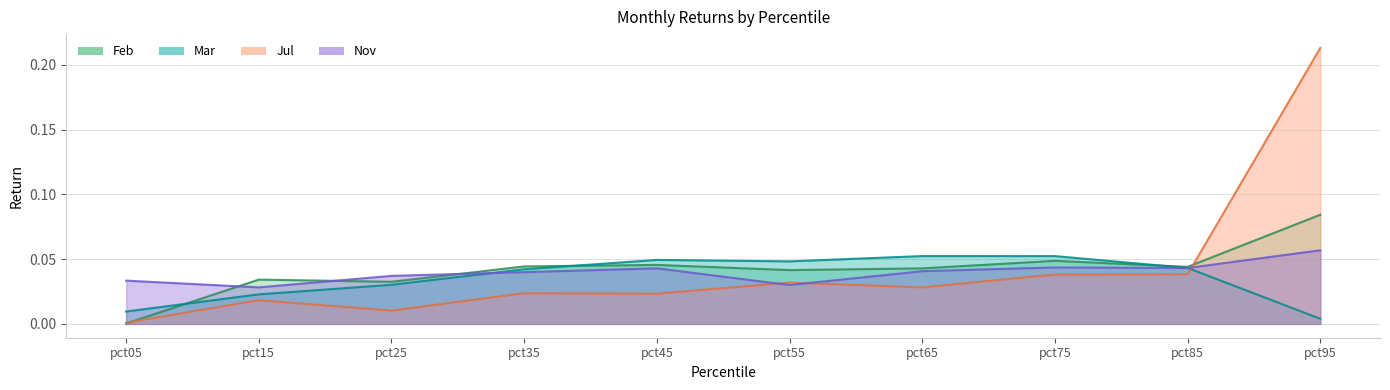

Which series has the largest range (max minus min)?

Jul